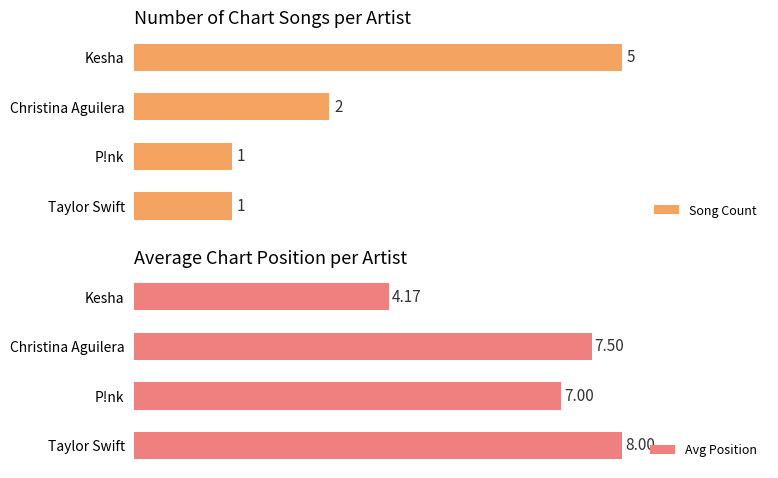

Where is Song Count nearest to the value 3?

Christina Aguilera